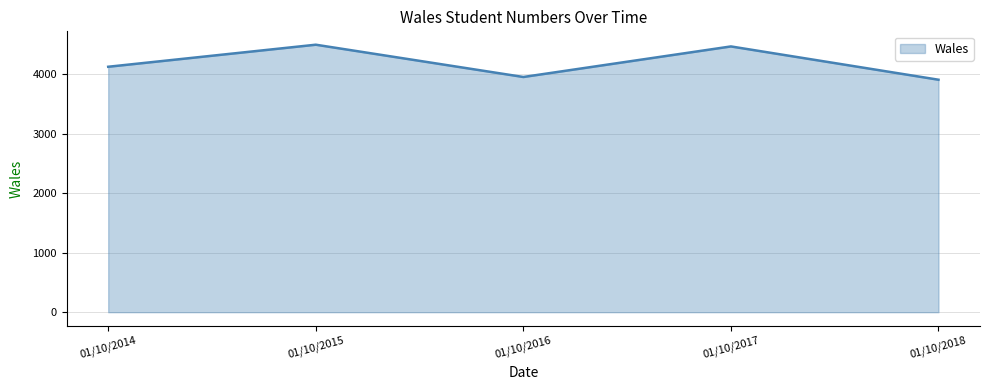

How many lines are shown in the chart?

1